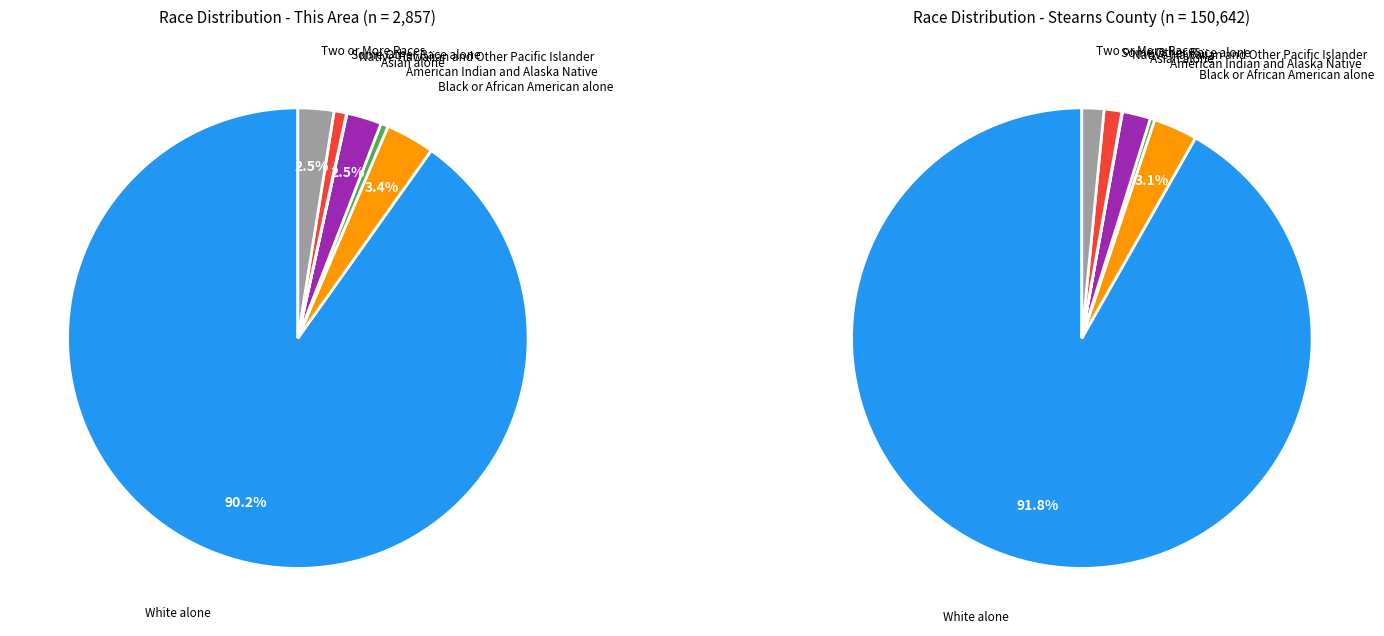

What is the change in value from Black or African American alone to Two or More Races?

-26